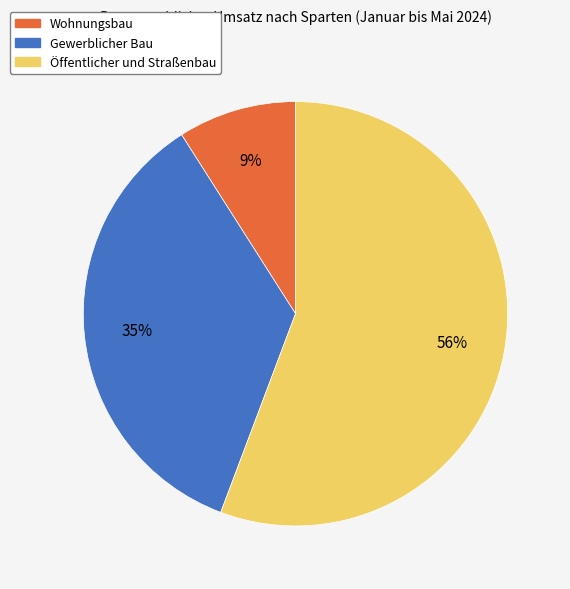

Between Öffentlicher und Straßenbau and Wohnungsbau, which is larger?

Öffentlicher und Straßenbau